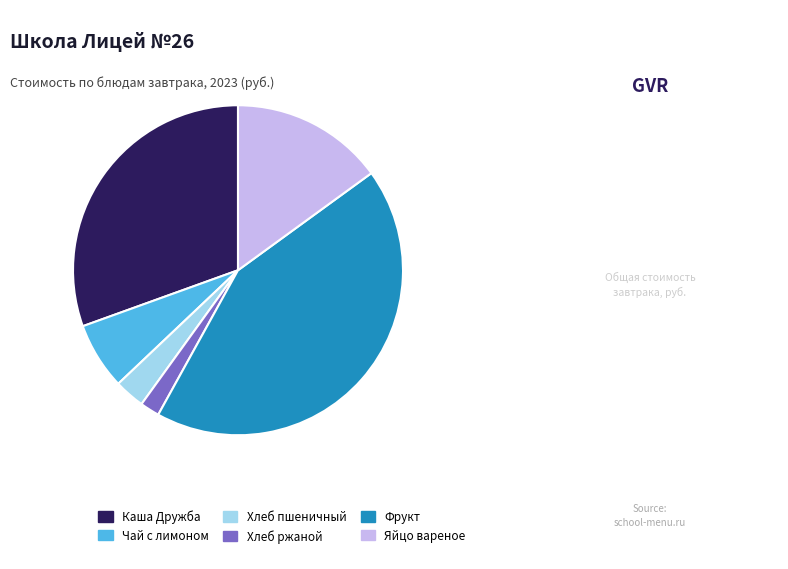

Which slice is the largest?

Фрукт